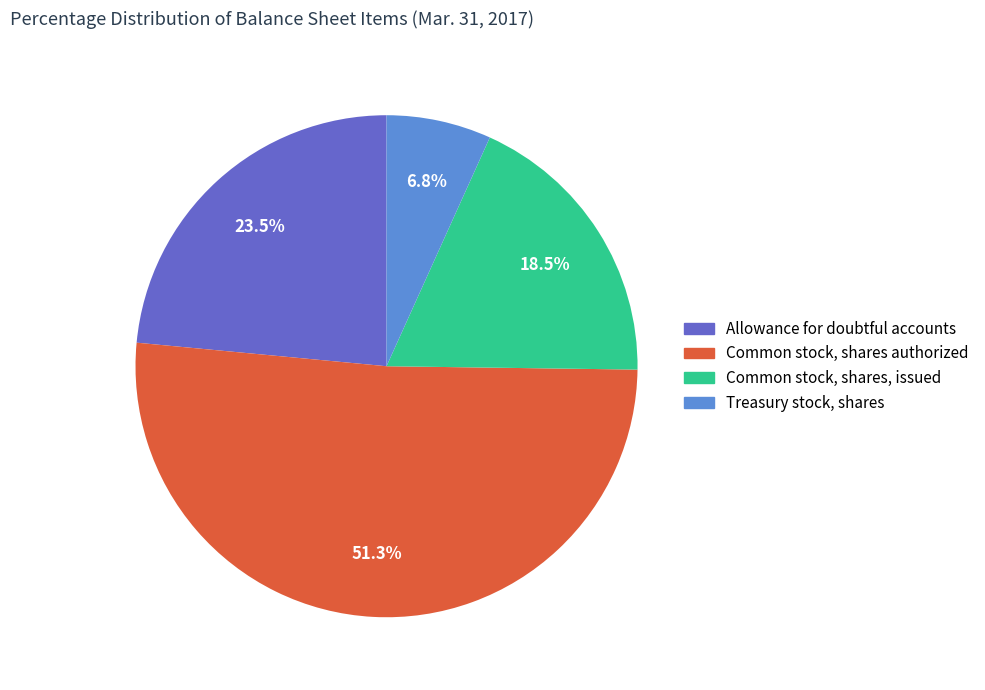

Which has a higher value, Common stock, shares, issued or Common stock, shares authorized?

Common stock, shares authorized